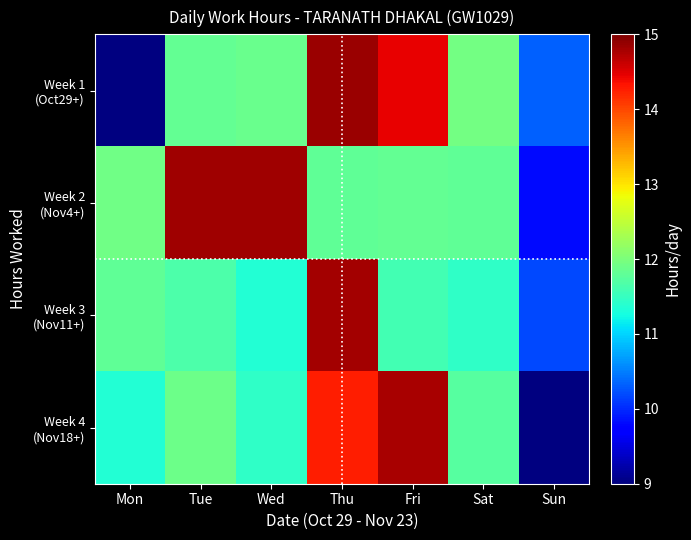

What is the sum of the Week 4 (Nov18+) values at Tue and Sat?

23.6